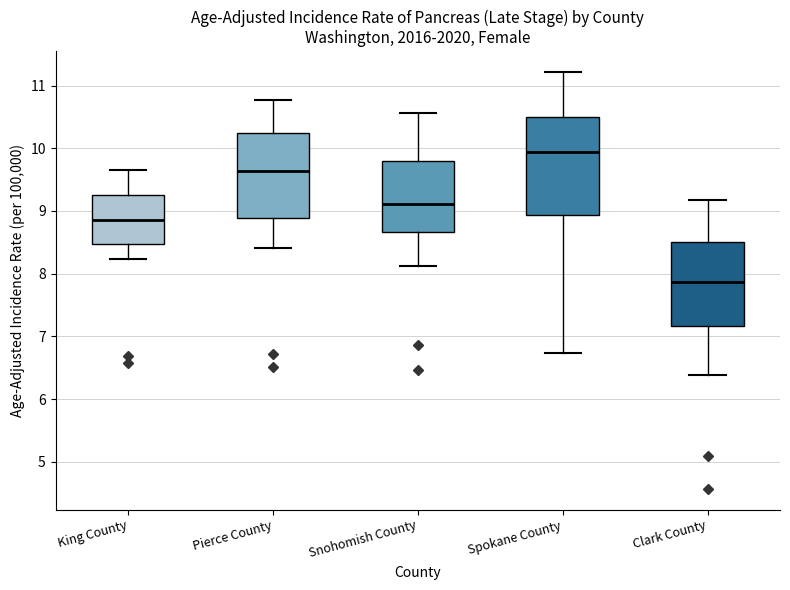

Which box has the lowest median line?

Clark County